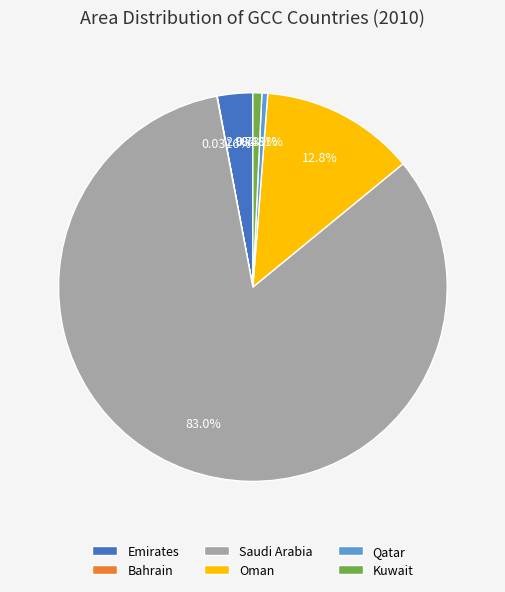

What is the total percentage of Oman and Emirates?

15.8%